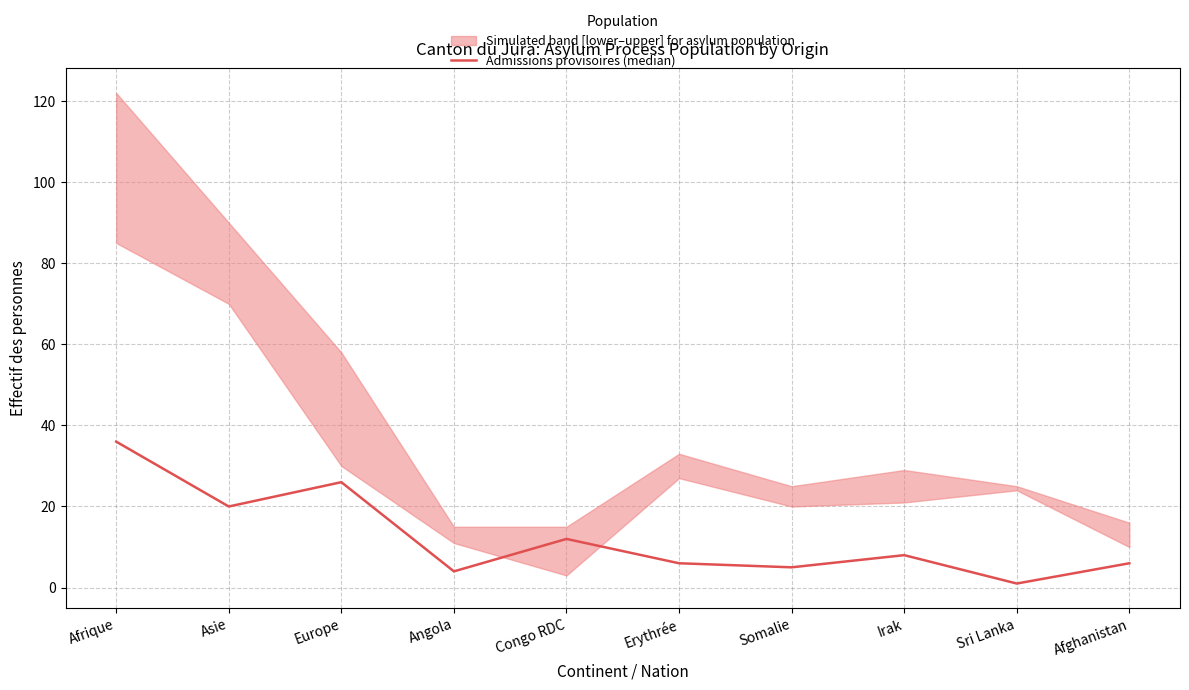

Which label corresponds to the largest value in the chart?

Afrique